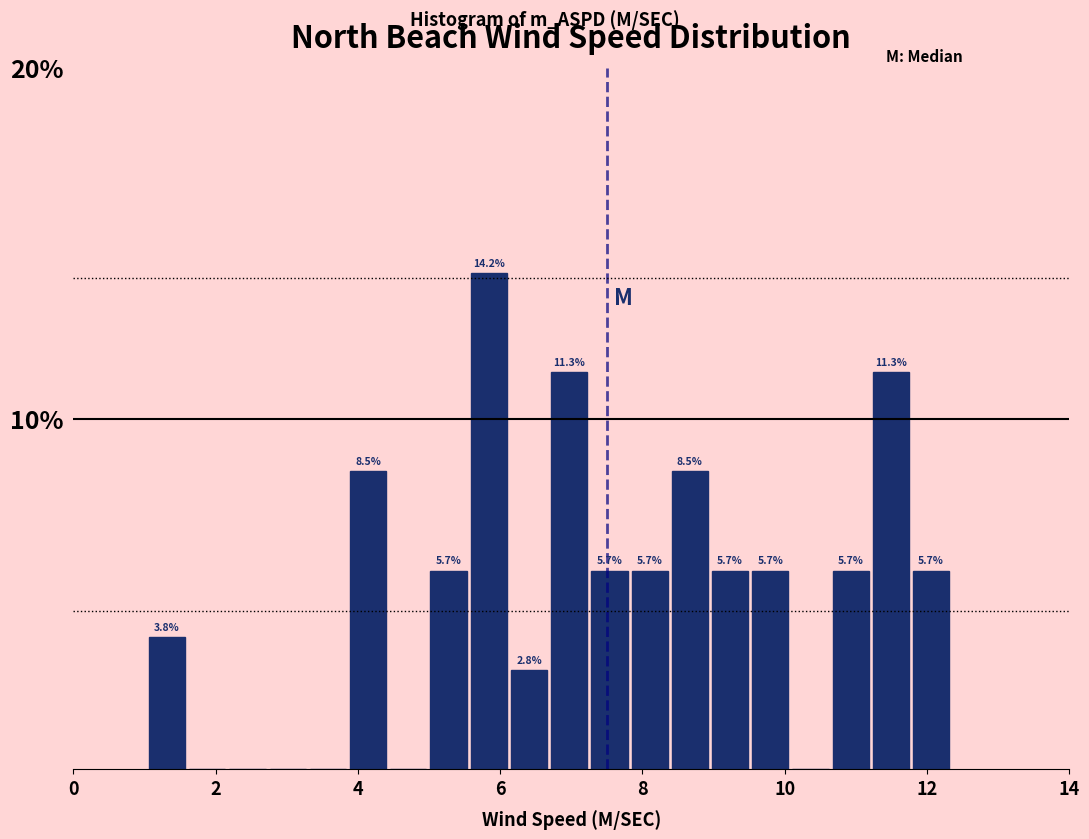

Read against the x-axis, roughly where is the centre of the tallest bar?

5.8